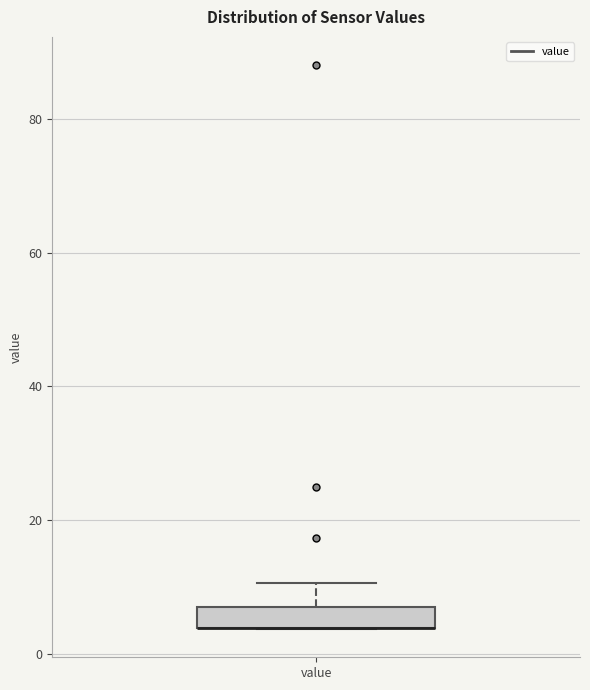

Where does the upper whisker of the box for value end on the y-axis? The values are not printed on the chart, so give them approximately, as read against the axis.

10